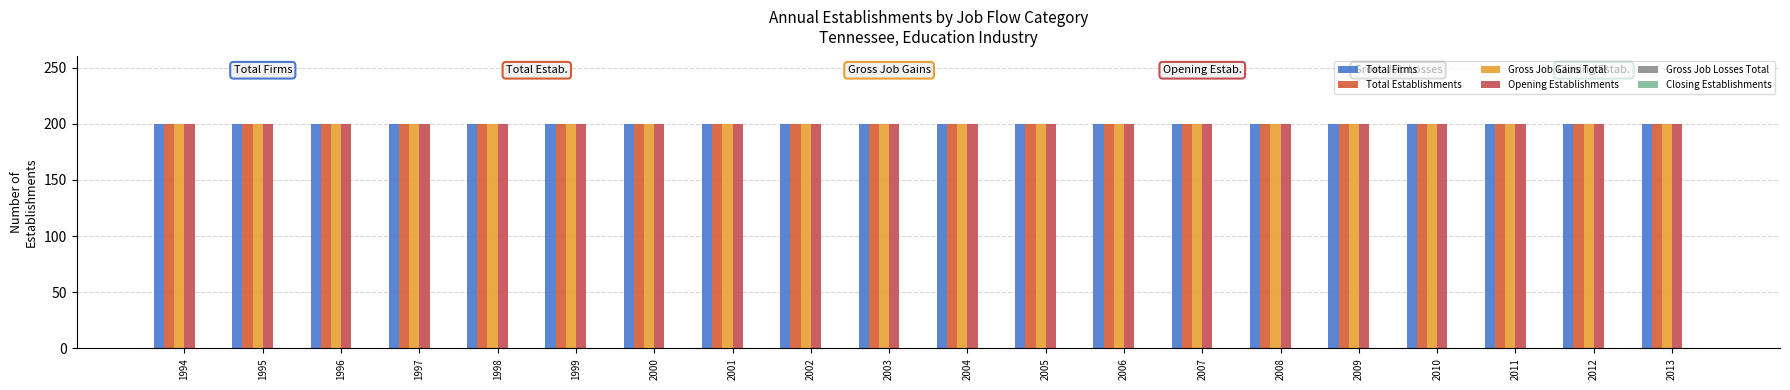

What is the approximate value of Gross Job Gains Total at 2004?

200